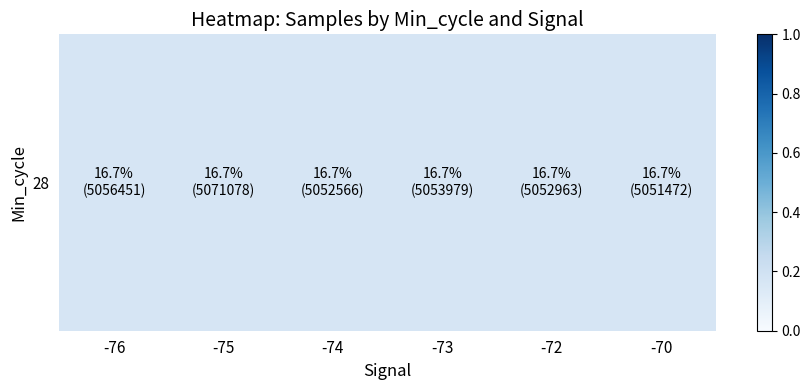

List the labels in order of value, smallest first.

-70, -74, -72, -73, -76, -75